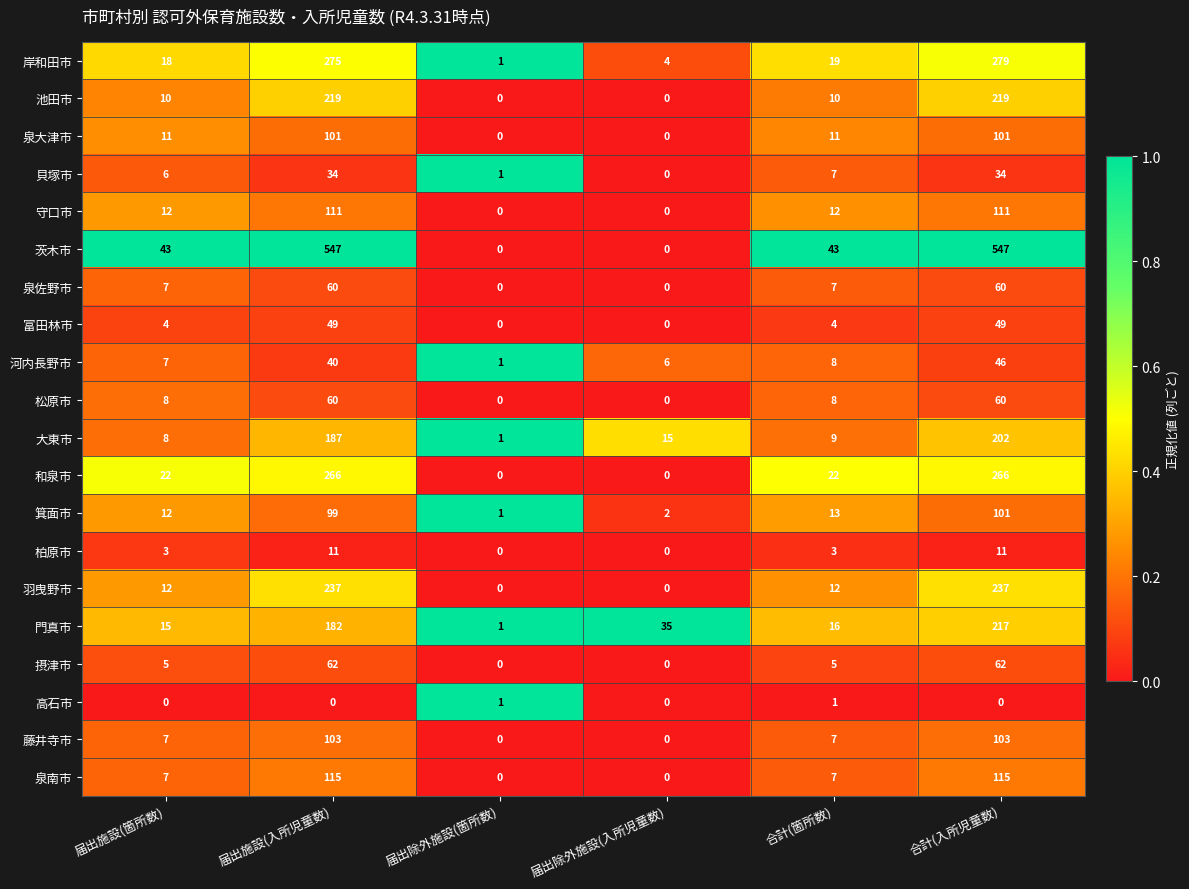

True or false: 高石市 has a value of 0 at 届出施設(入所児童数).

True